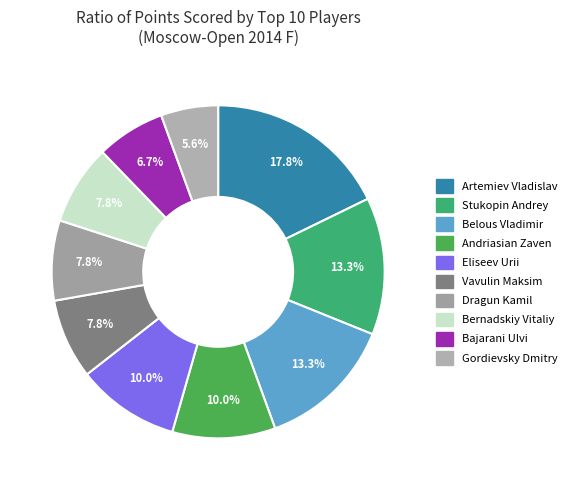

Between Bernadskiy Vitaliy and Artemiev Vladislav, which is larger?

Artemiev Vladislav